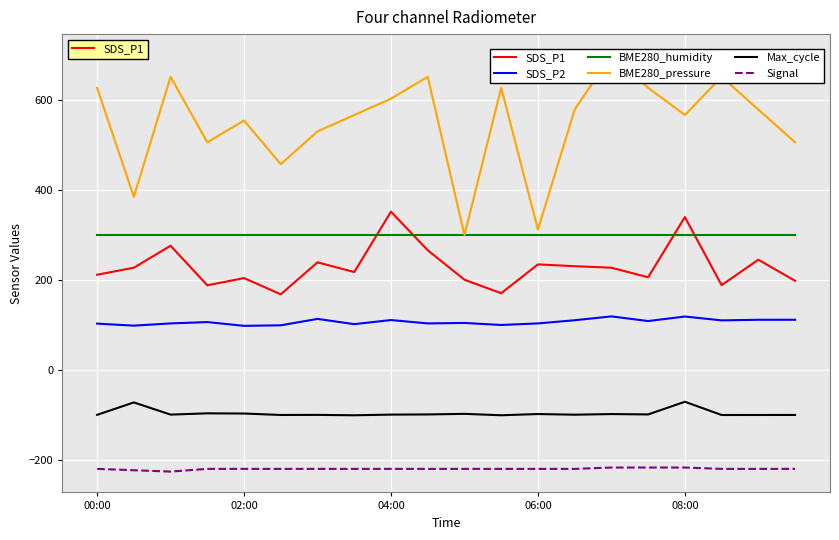

What is the maximum value shown in the chart?

700.0